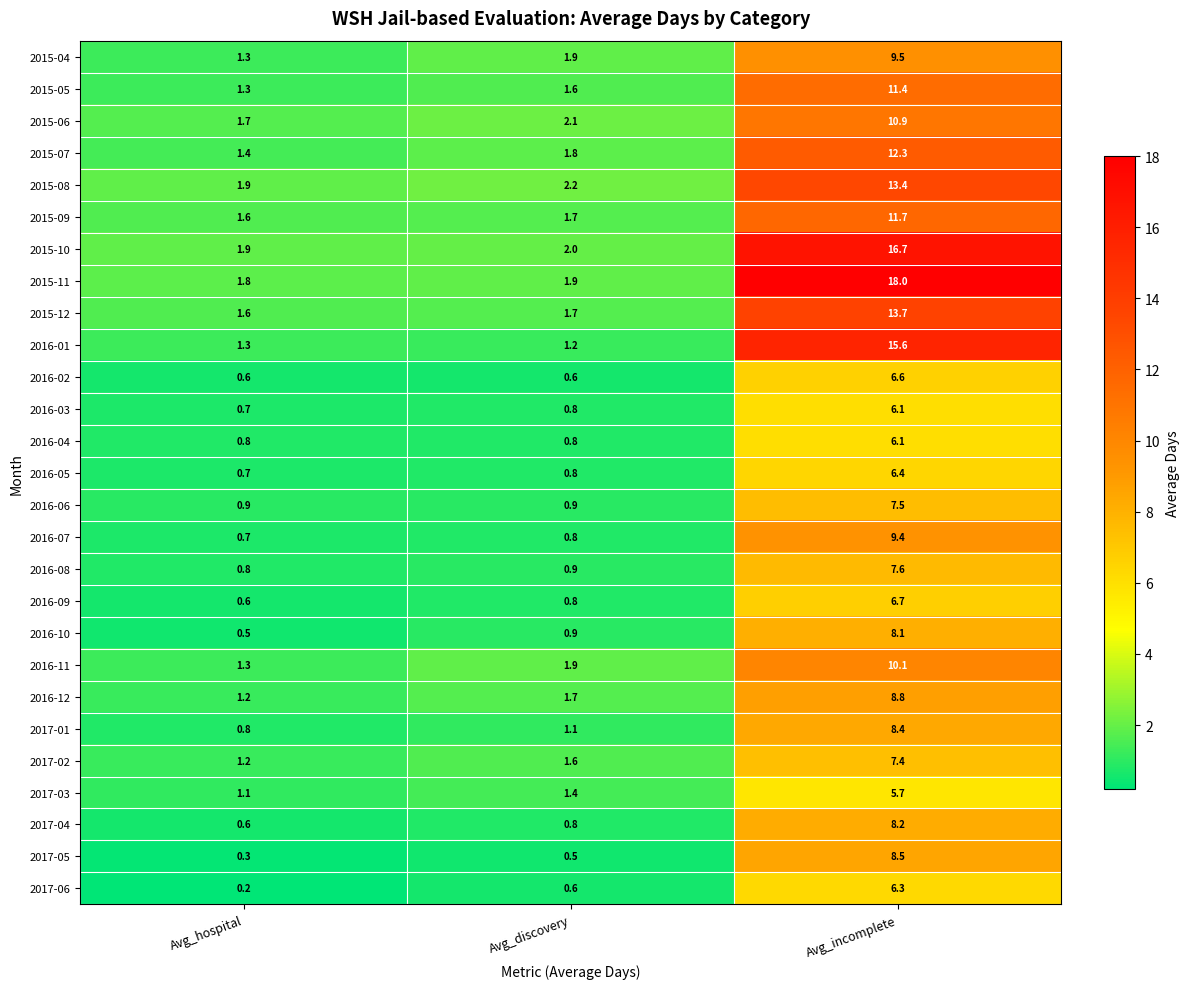

At which label is 2016-09 closest to 3?

Avg_discovery